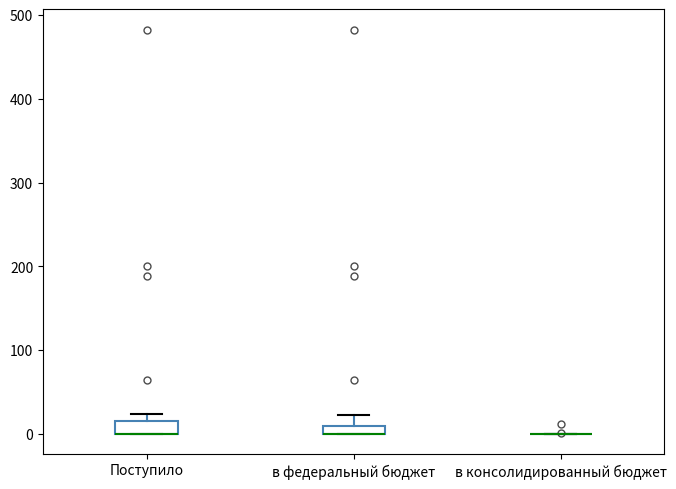

Where is the lower edge of the box for Поступило on the y-axis? The values are not printed on the chart, so give them approximately, as read against the axis.

0